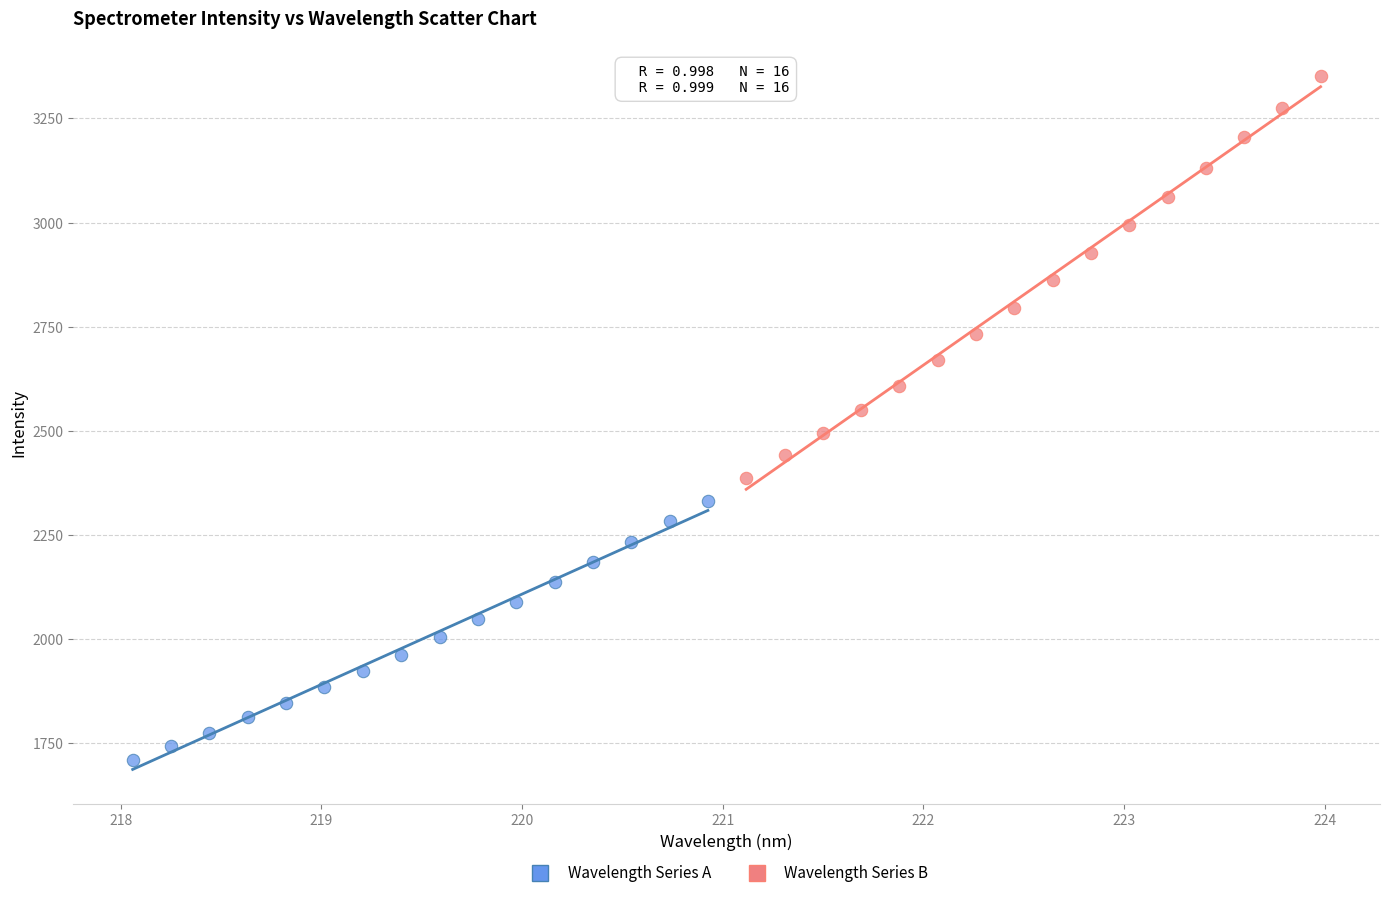

Which series has the largest Y range (max minus min)?

Wavelength Series B